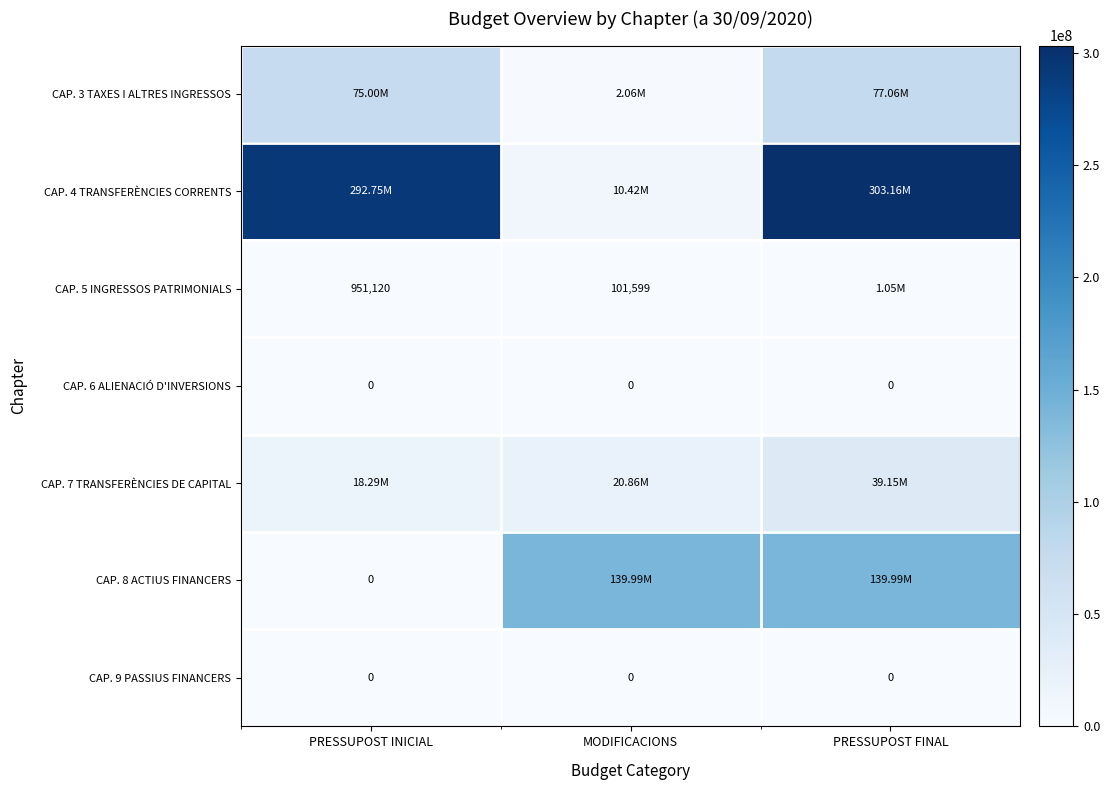

Is the value of CAP. 5 INGRESSOS PATRIMONIALS at MODIFICACIONS greater than the value of CAP. 9 PASSIUS FINANCERS at PRESSUPOST FINAL?

Yes